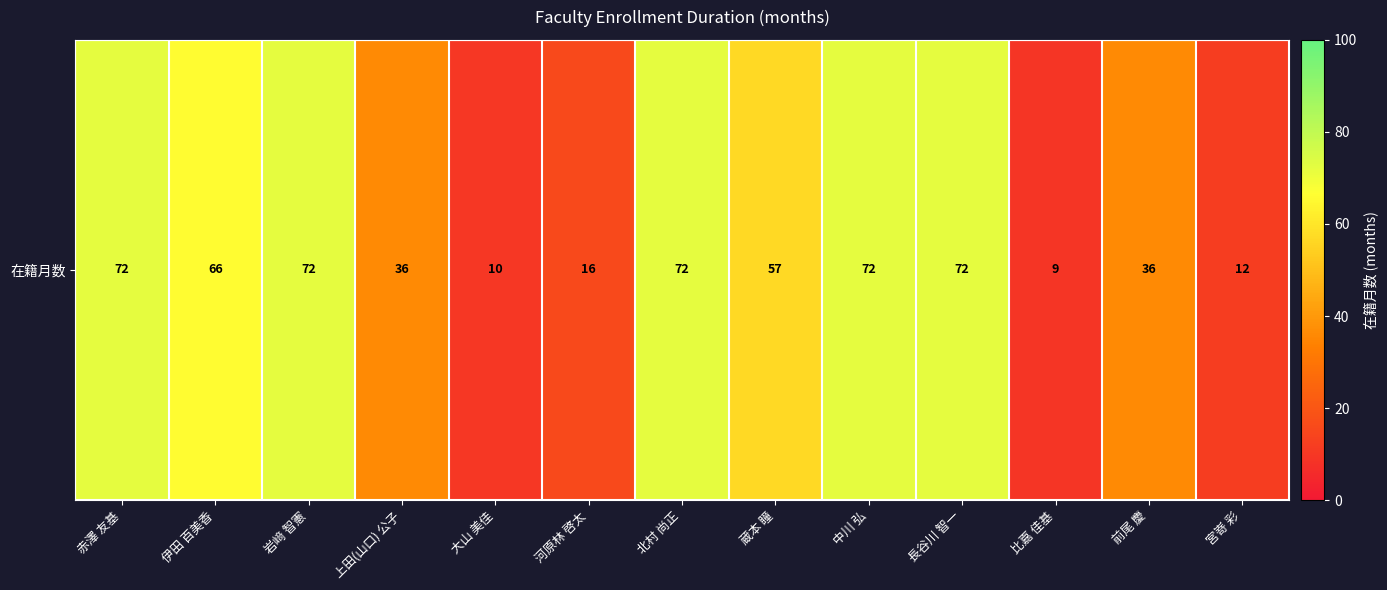

What is the ratio of the value at 伊田 百美香 to the value at 上田(山口) 公子?

1.8